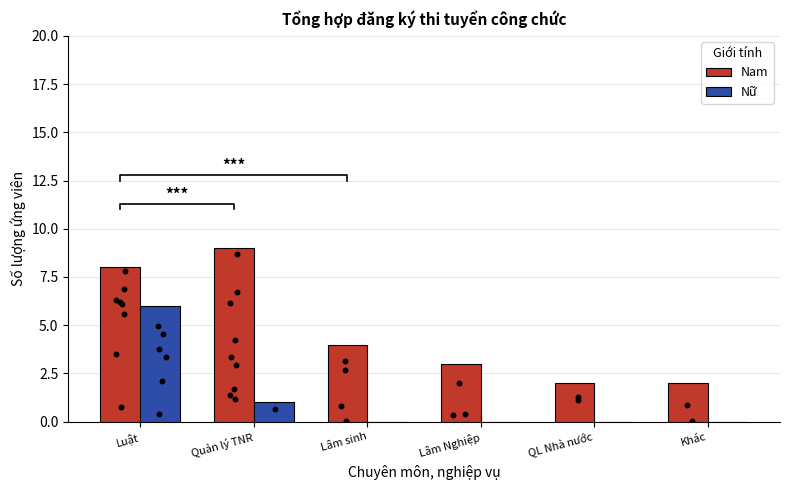

Which series has the largest Y range (max minus min)?

Nam